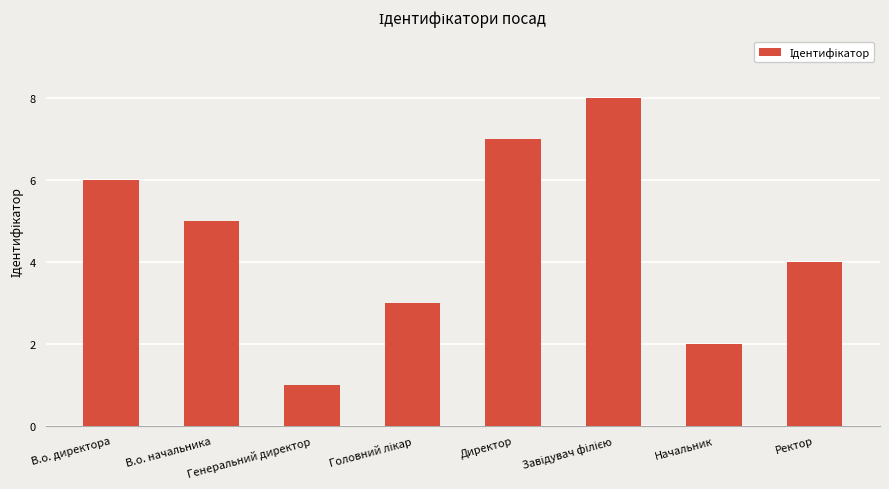

Reading left to right, transcribe all the data shown in this chart.

6	5	1	3	7	8	2	4